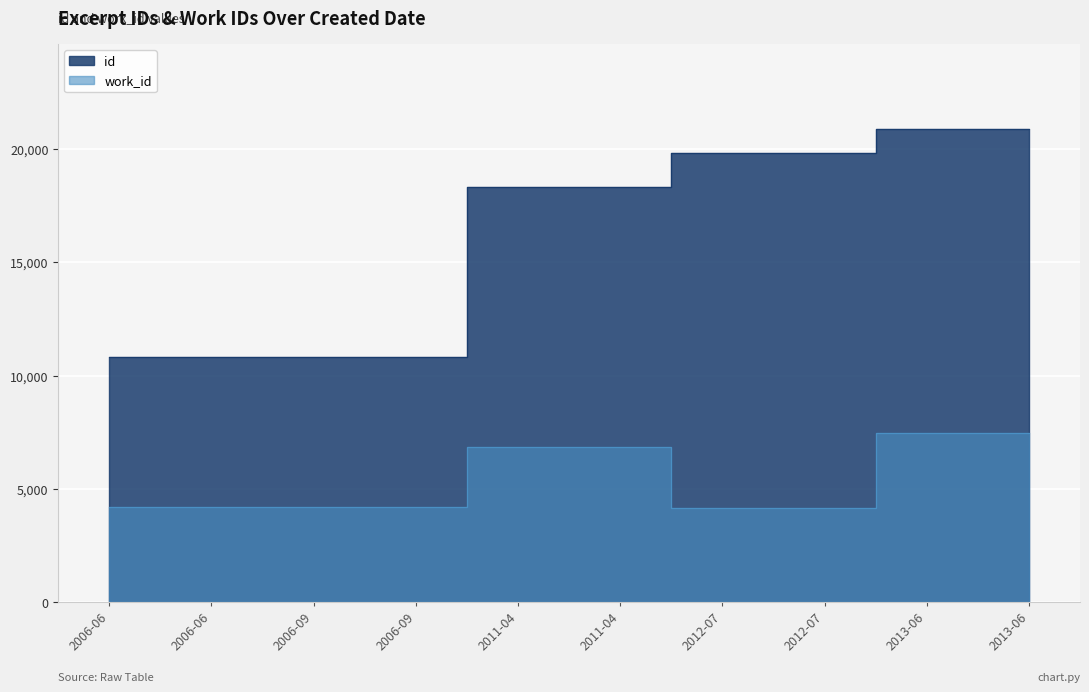

What is the label of the 6th point from the right?

2011-04